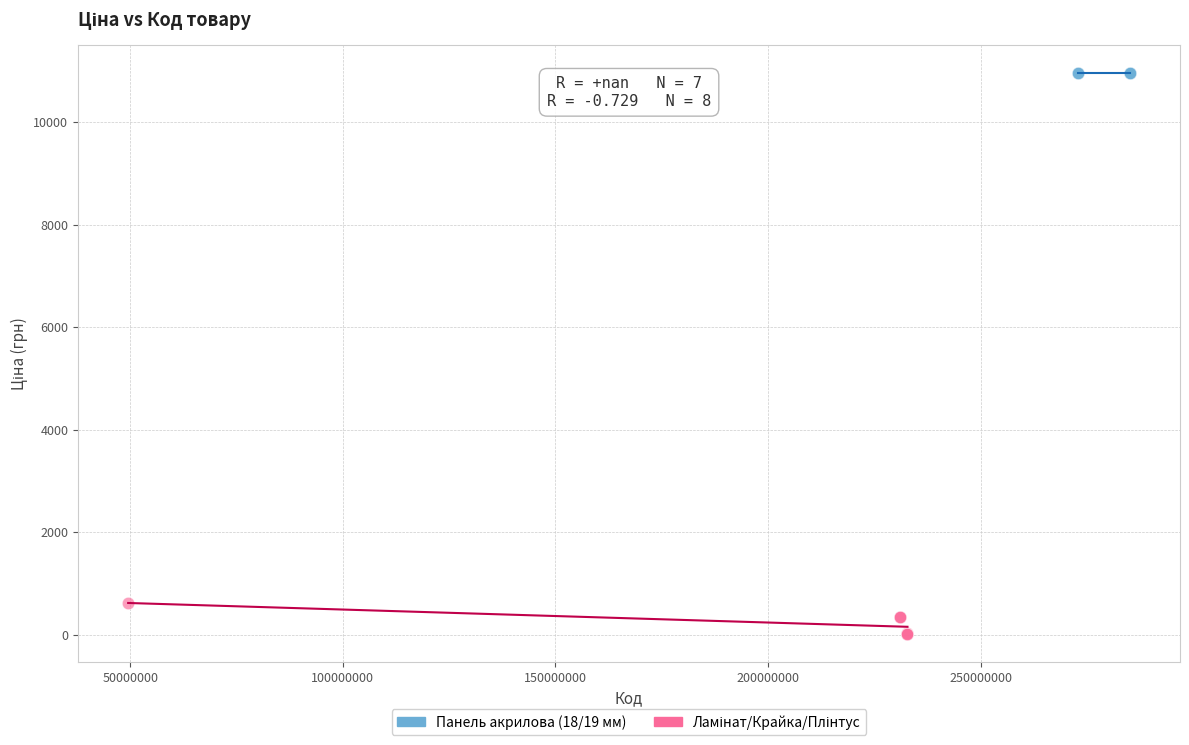

Which series reaches the maximum Y coordinate?

Панель акрилова (18/19 мм)